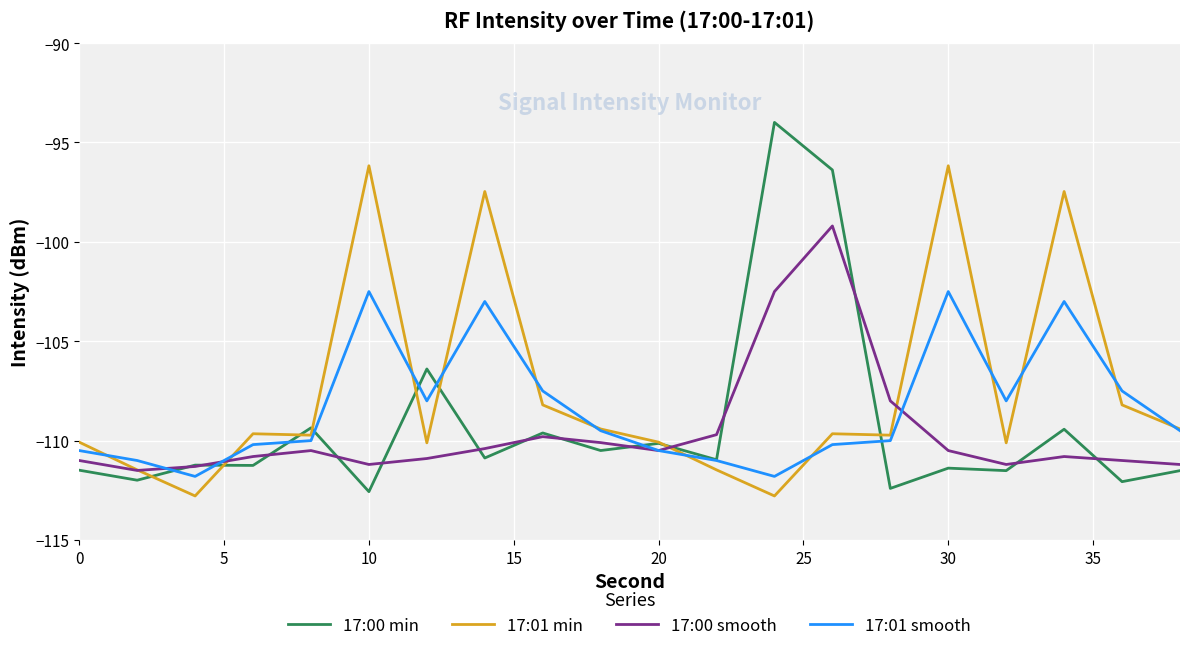

Rank the series by their maximum value, from highest to lowest.

17:00 min, 17:01 min, 17:00 smooth, 17:01 smooth